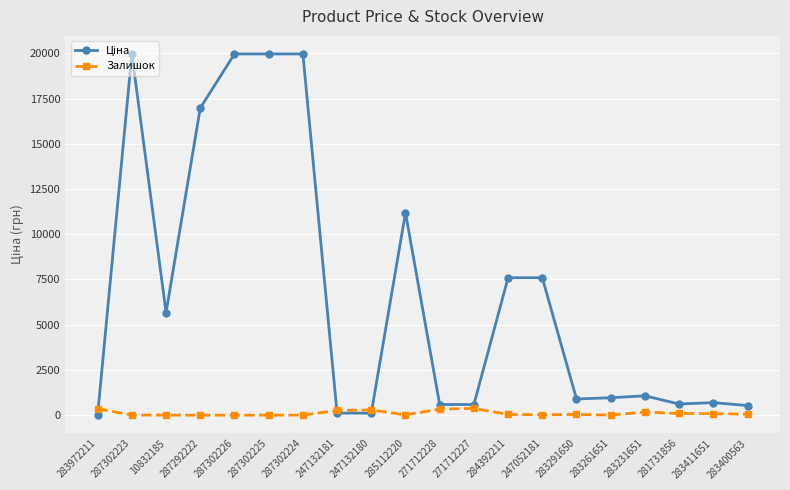

What is the average value of the Залишок series?

108.8